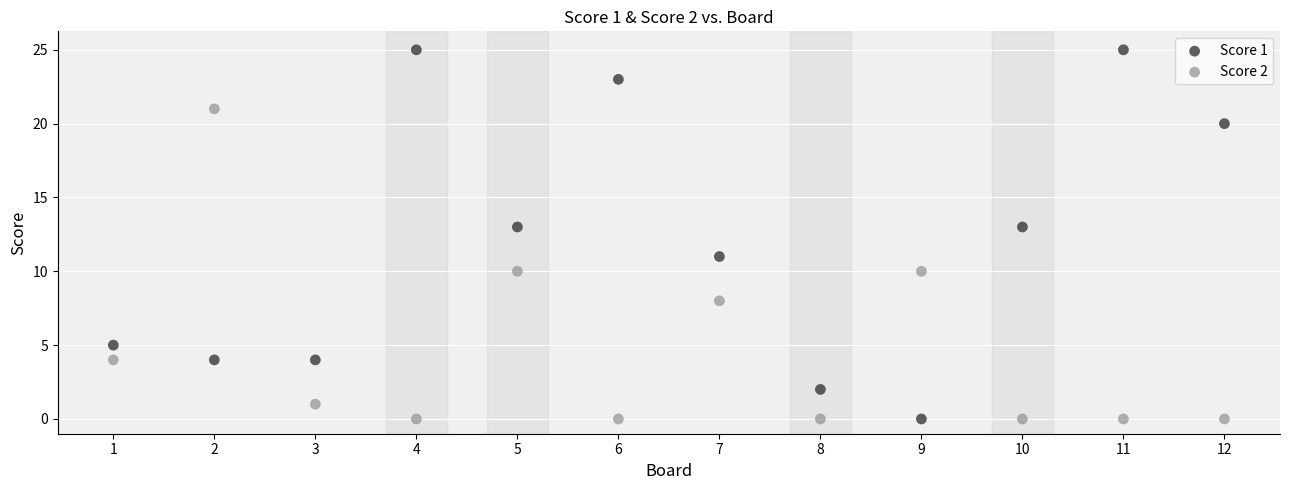

Which series has the widest spread of Y values?

Score 1